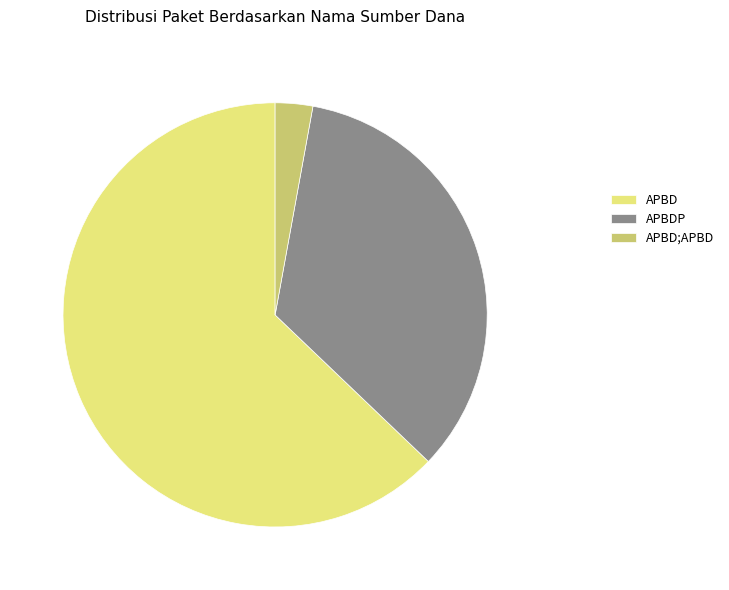

Which category has the smallest portion of the pie?

APBD;APBD